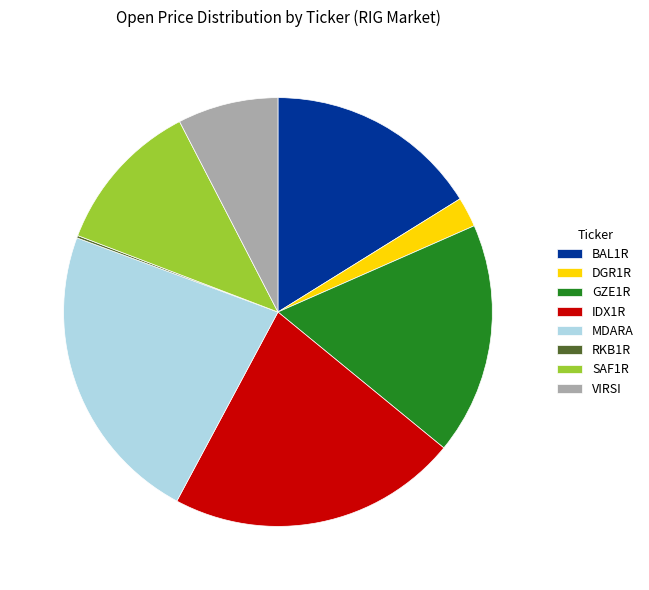

The IDX1R slice represents 22% of the pie. True or false?

True